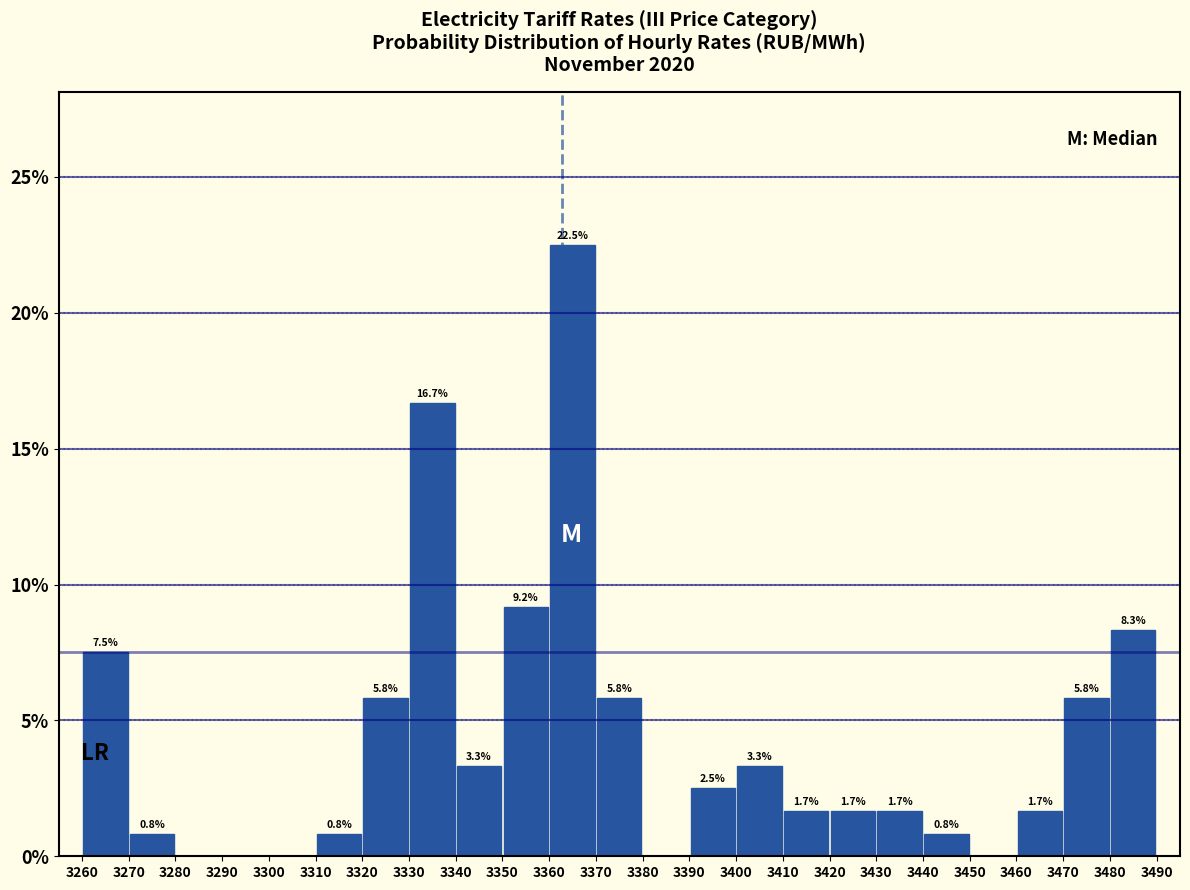

Over which range of the x-axis is the bar tallest?

3360 to 3370